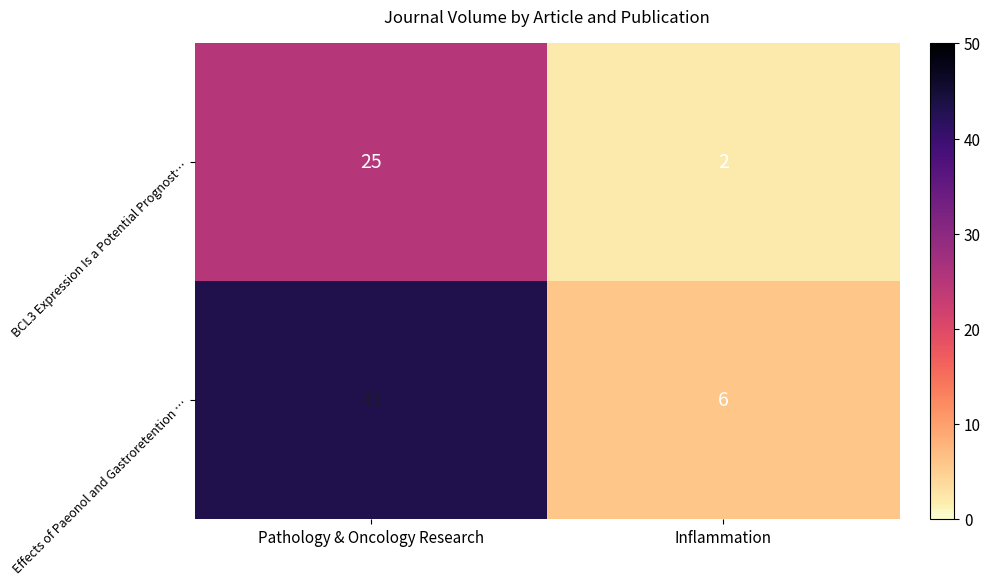

List the series in order of their peak value, lowest first.

BCL3 Expression Is a Potential Prognost…, Effects of Paeonol and Gastroretention …